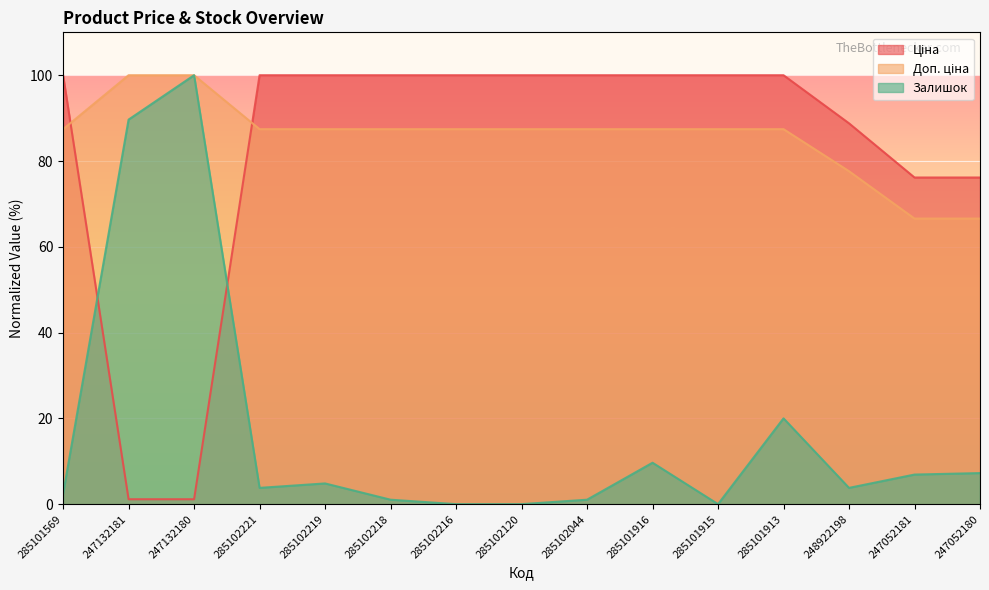

What is the average value of the Залишок series?

16.7